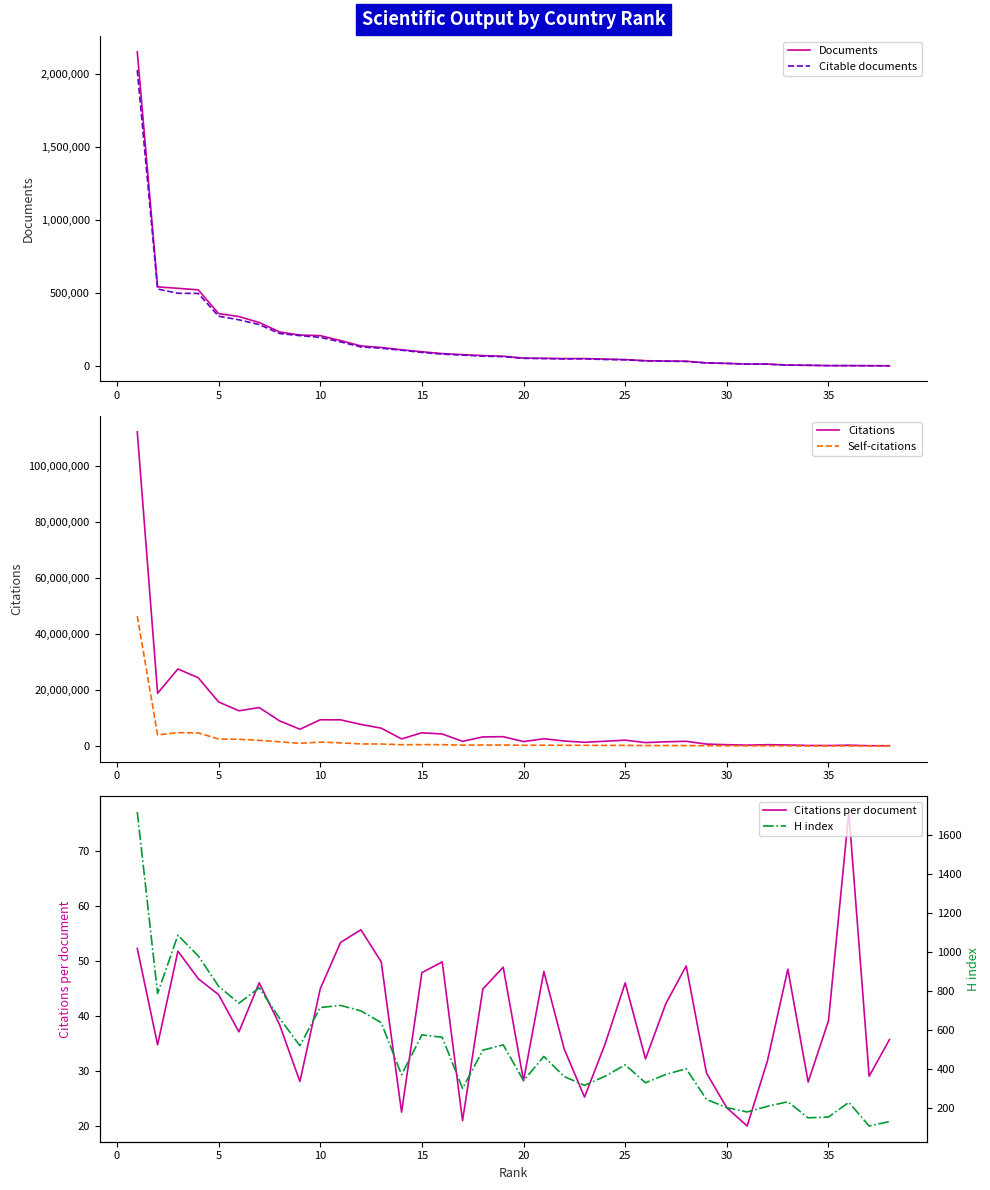

True or false: Citations per document has a value of 39.1 at 35.

True